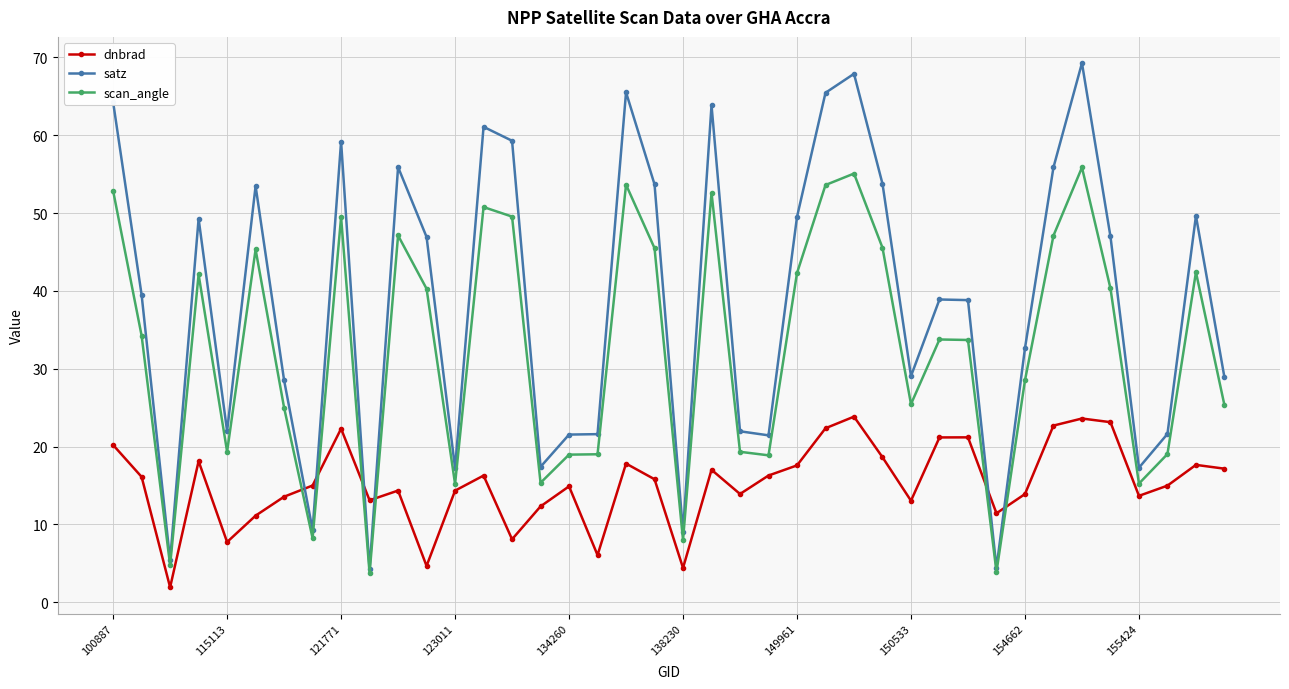

What is the greatest value displayed?

69.3